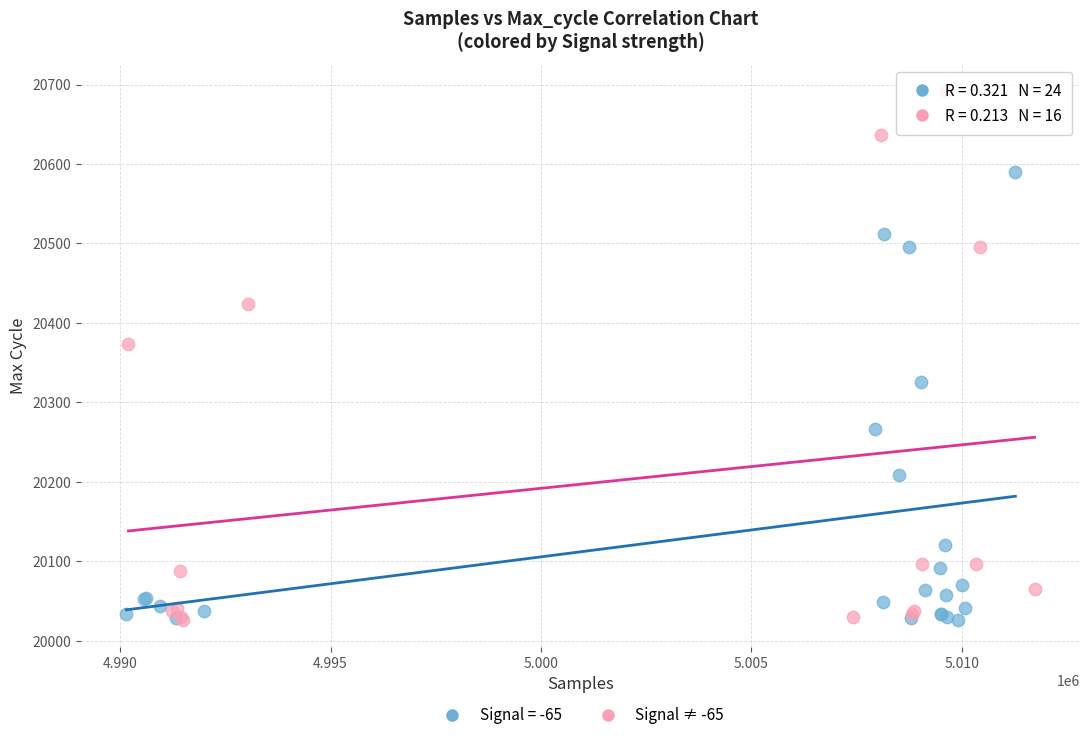

Which series reaches the maximum Y coordinate?

Signal ≠ -65